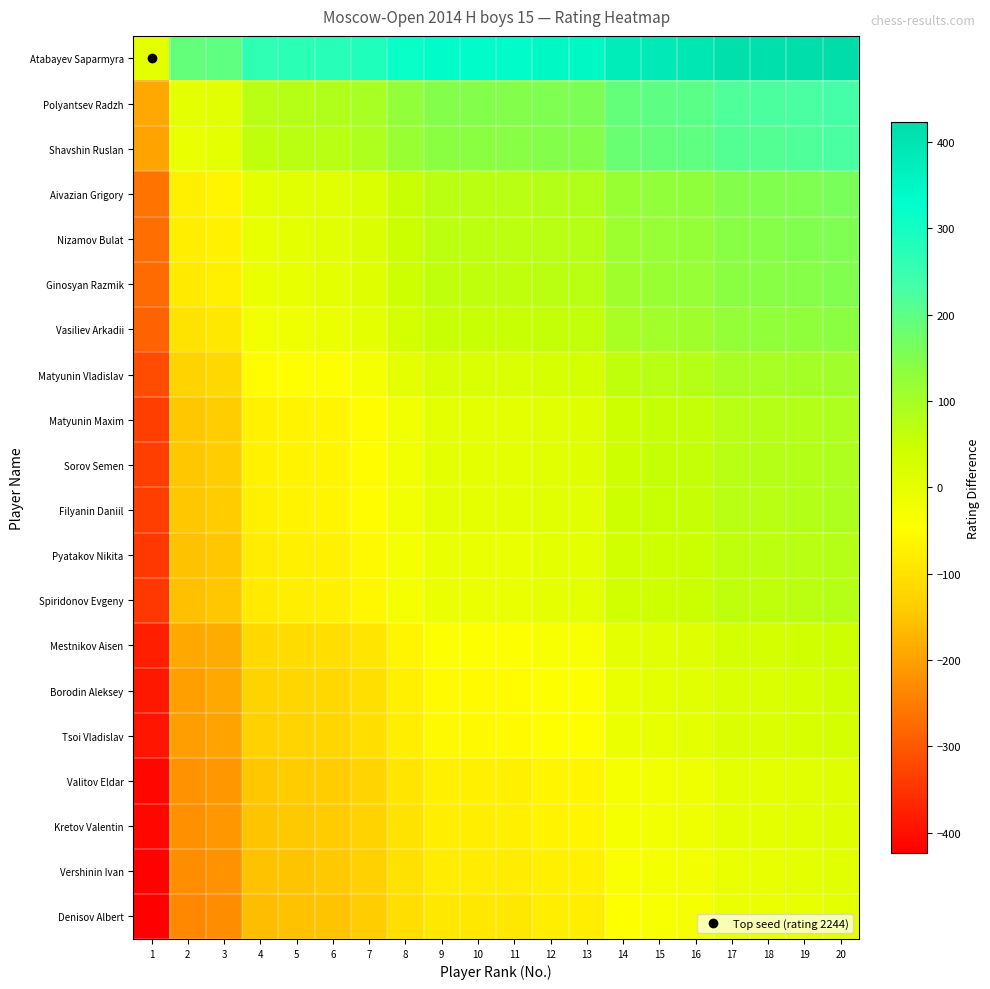

What is the spread (max minus min) of values at 13?

423